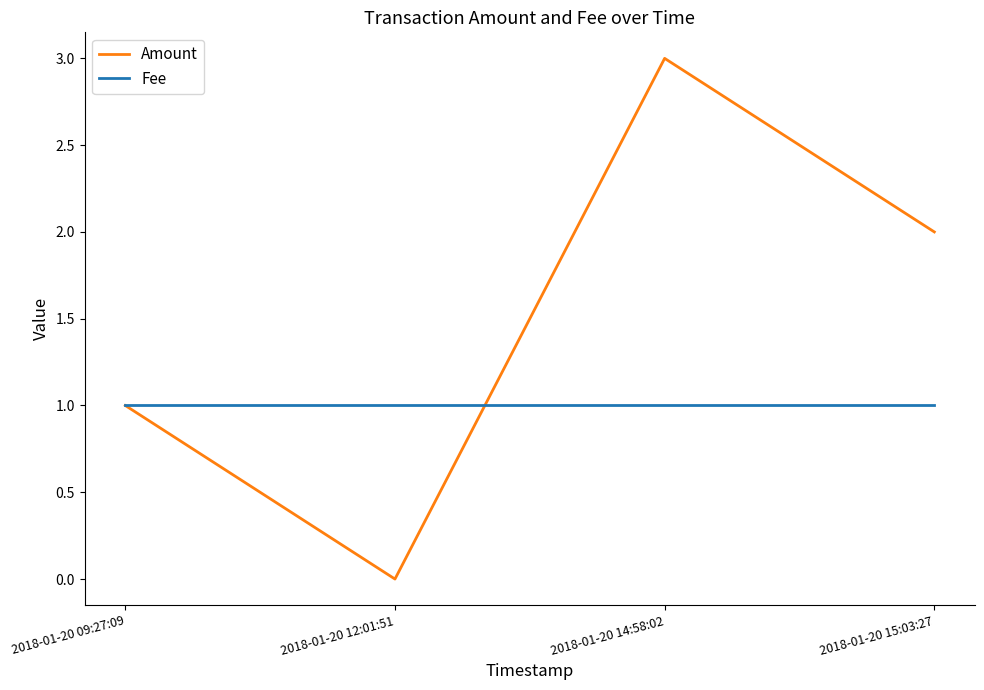

Is it true that Fee equals 0 at 2018-01-20 12:01:51?

False